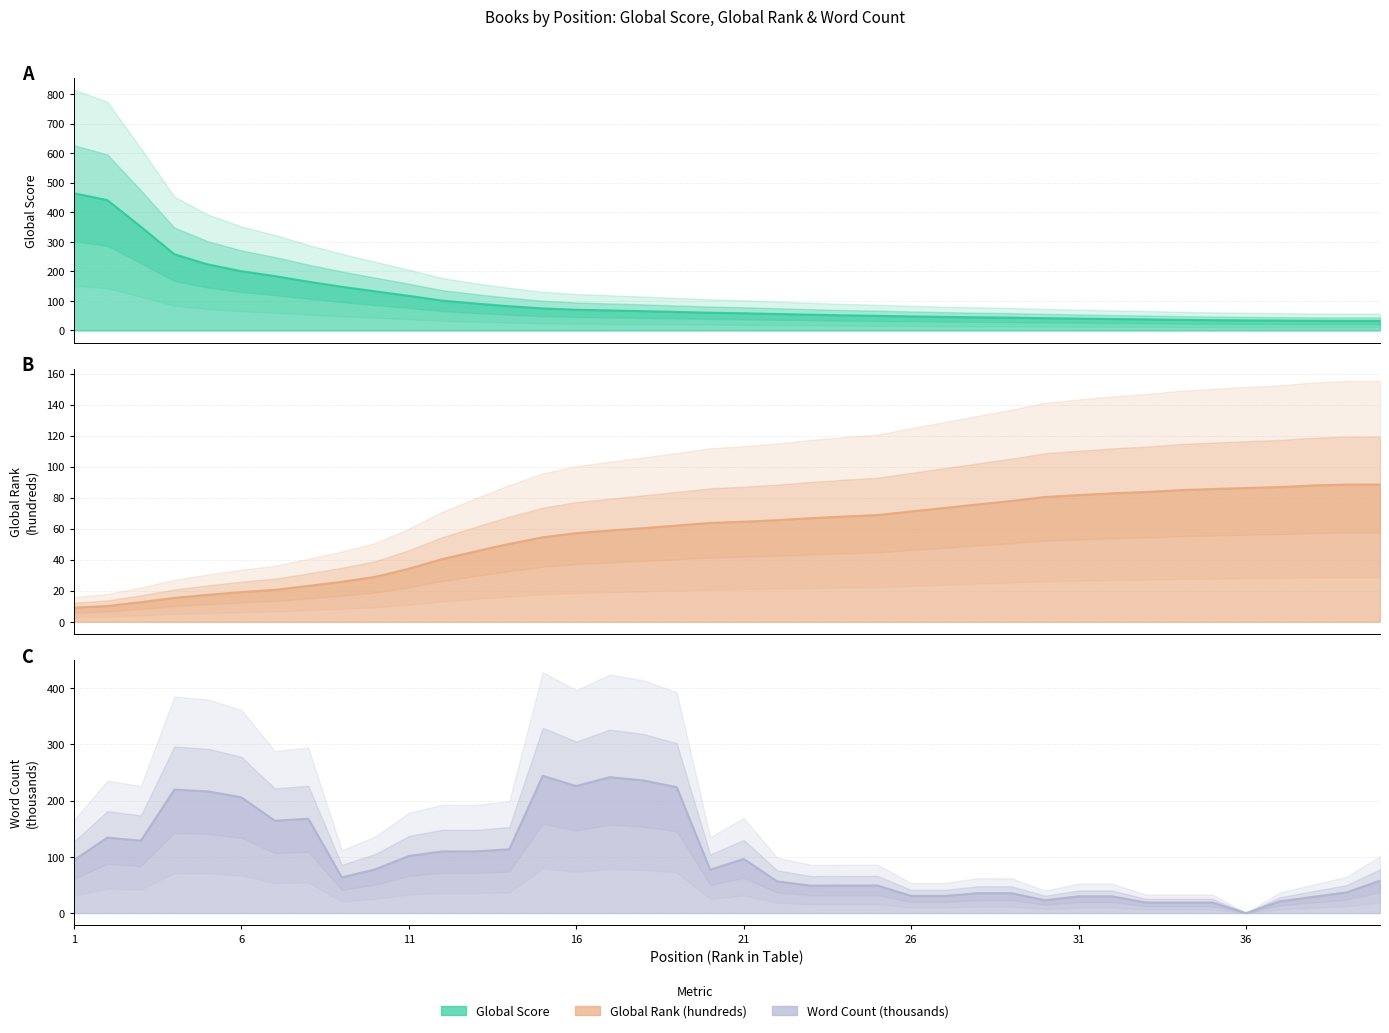

The Word Count (thousands) series shows -342.7 at 24. True or false?

False